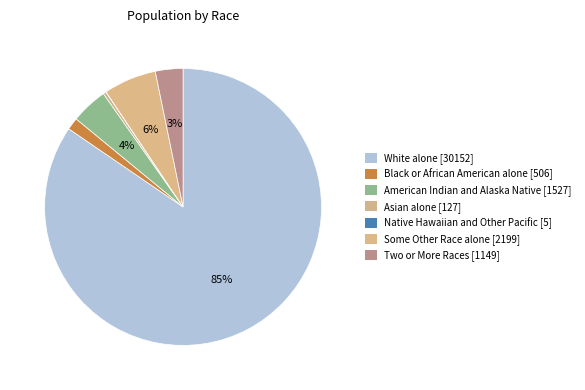

Which slice is the smallest?

Native Hawaiian and Other Pacific [5]